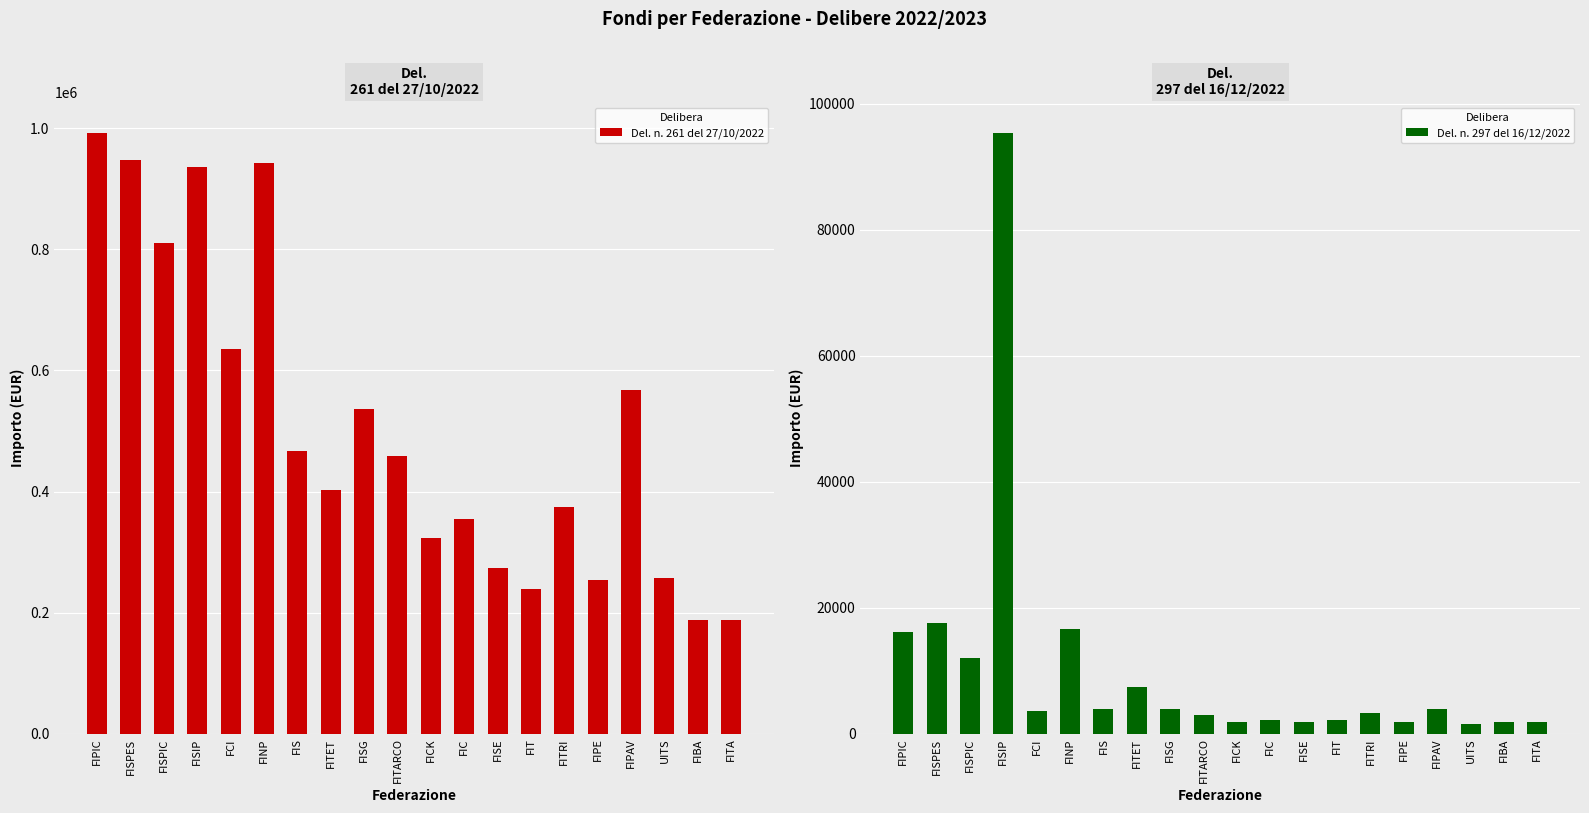

What is the approximate value of Del. n. 261 del 27/10/2022 at FITA?

187975